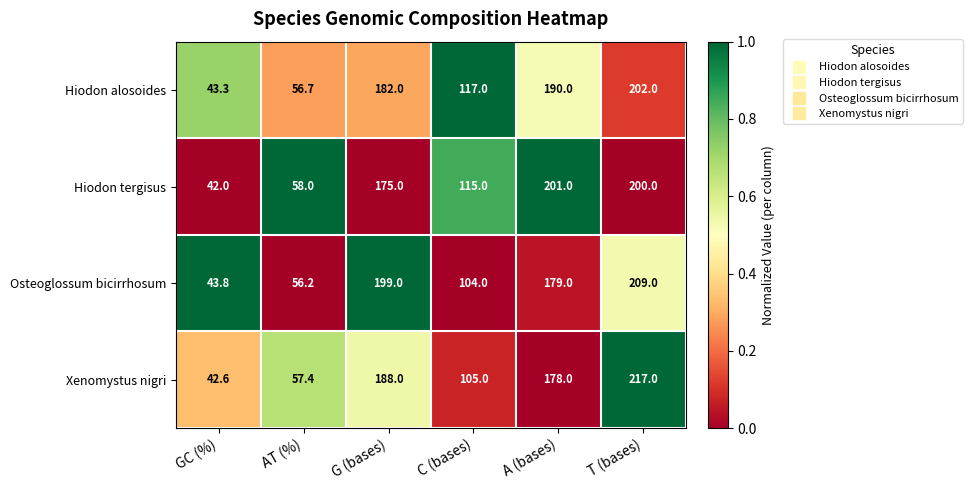

What is the approximate value of Xenomystus nigri at GC (%)?

42.6